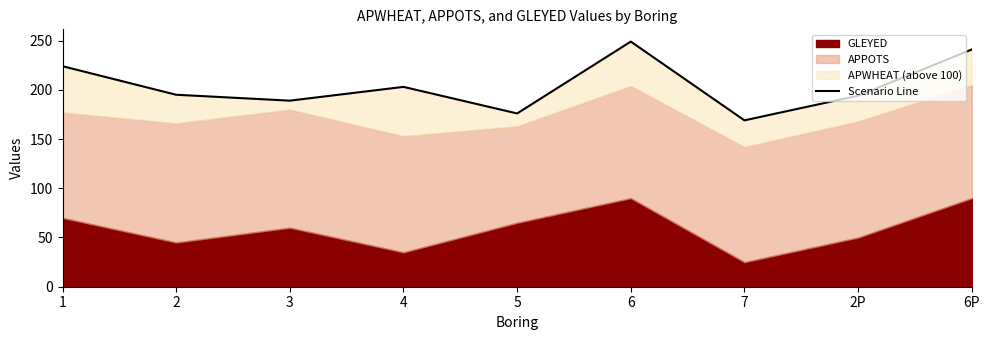

True or false: the data has more than 0 interior local peaks.

True